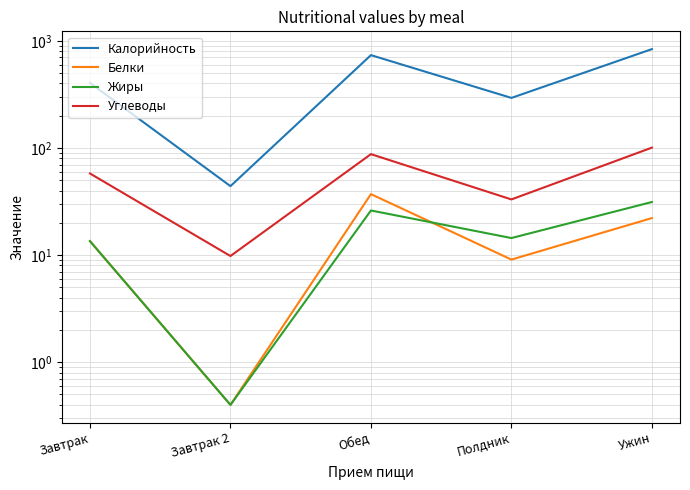

What is the average value of the Белки series?

16.4